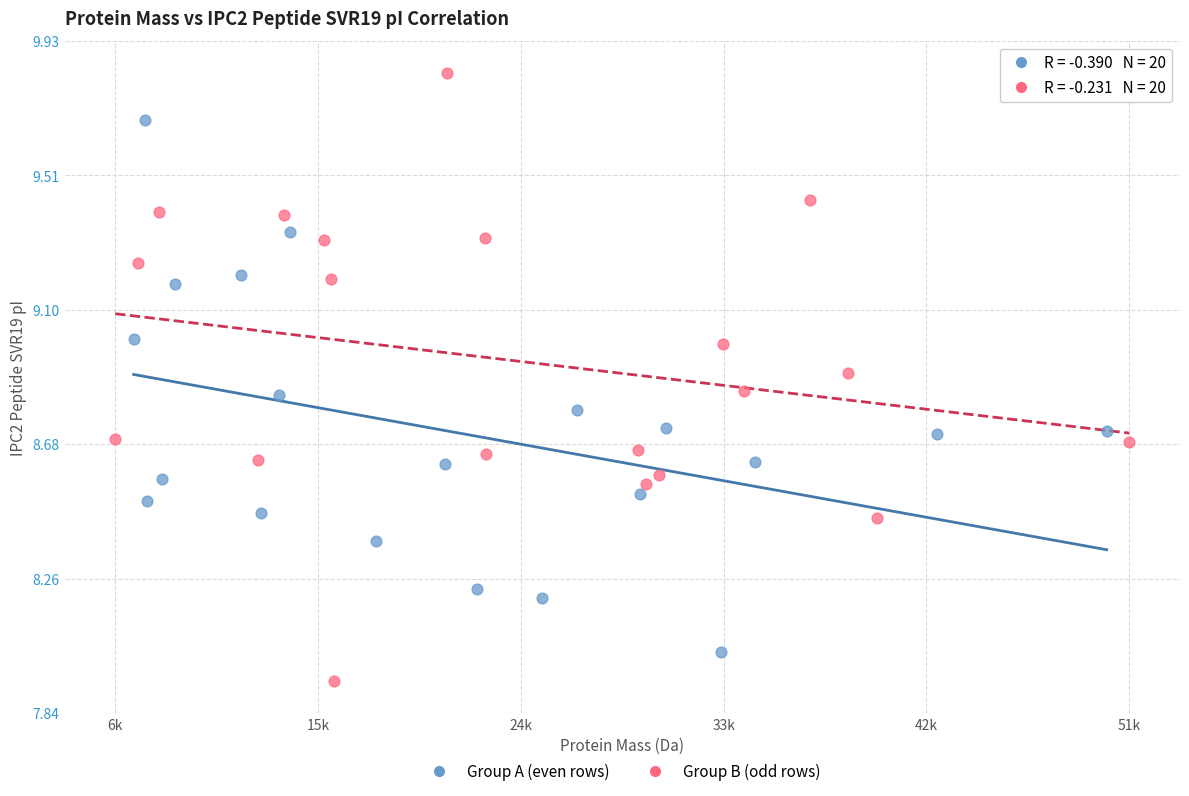

Which series contains the highest Y value?

Group B (odd rows)